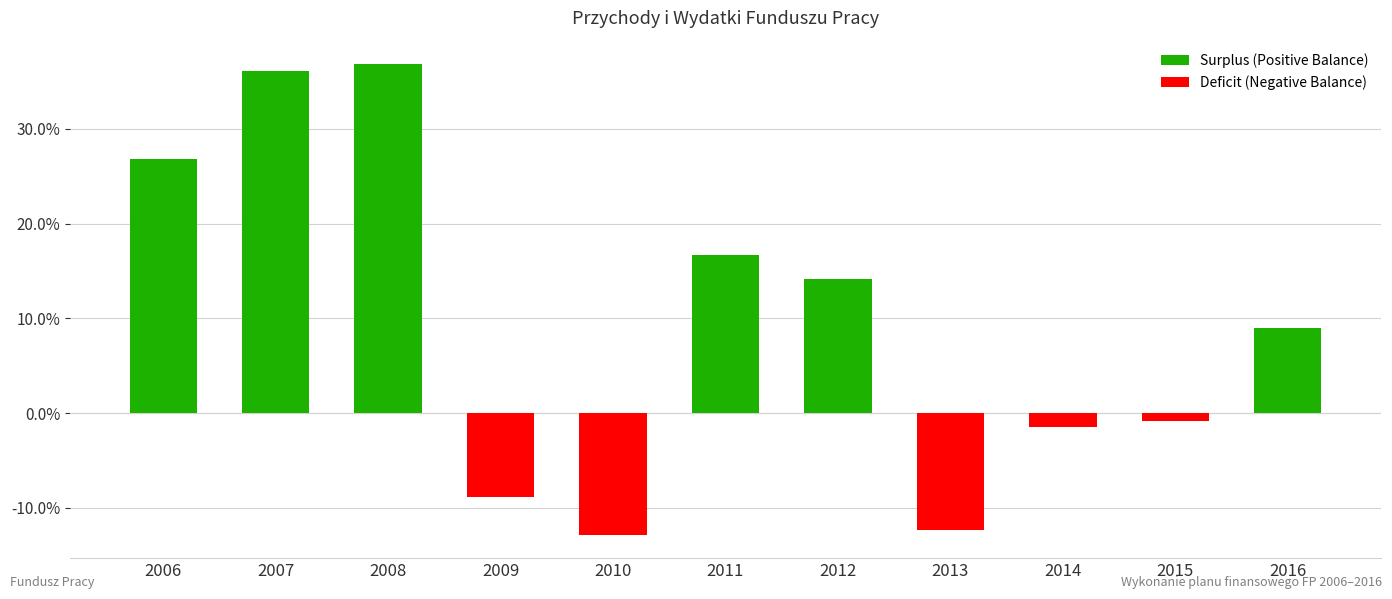

What is the change in value from 2008 to 2011?

-20.1